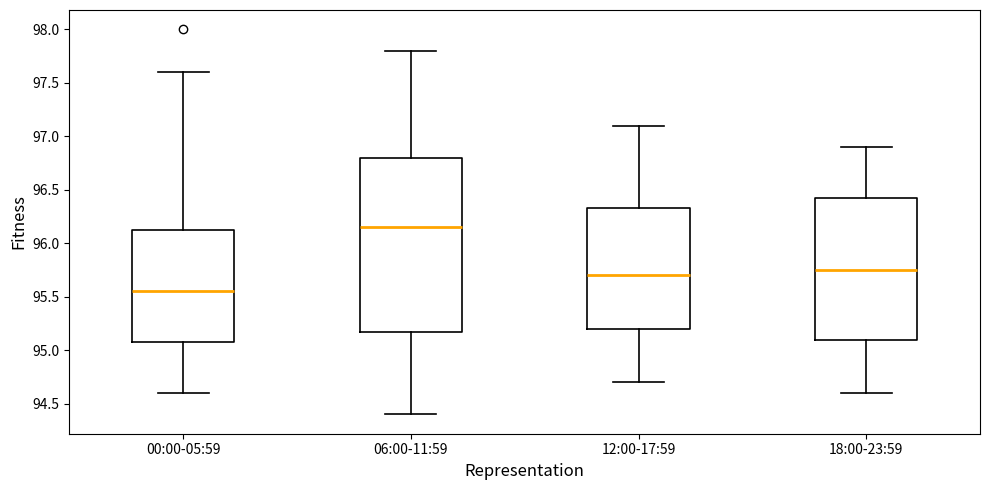

Comparing the boxes themselves (not the whiskers), which one is the tallest?

06:00-11:59